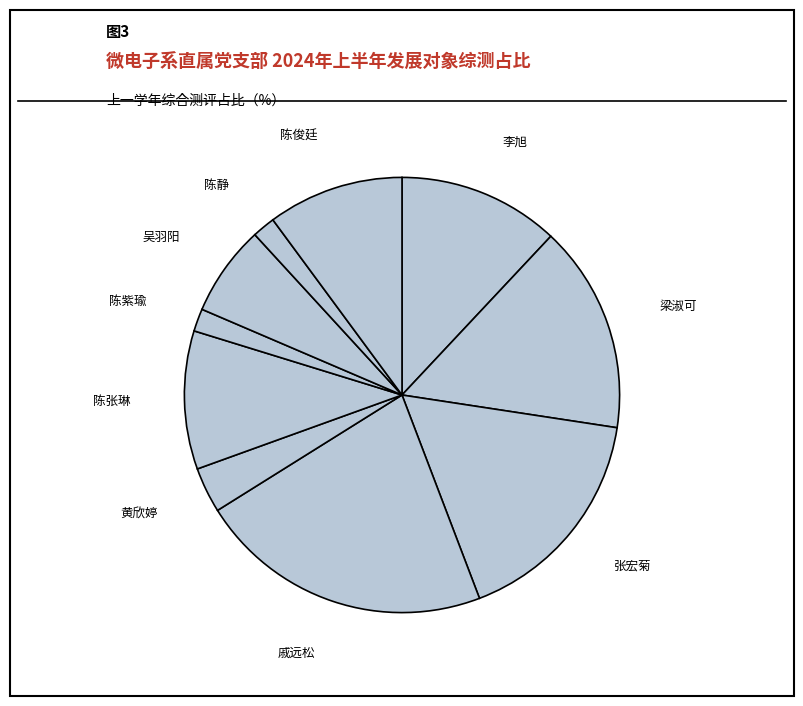

Is it true that 陈静 is 14% of the pie?

False